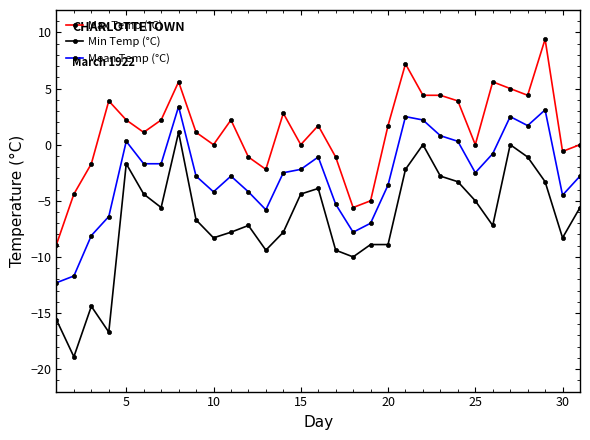

True or false: Min Temp (°C) has more than 1 points higher than both neighbors.

True